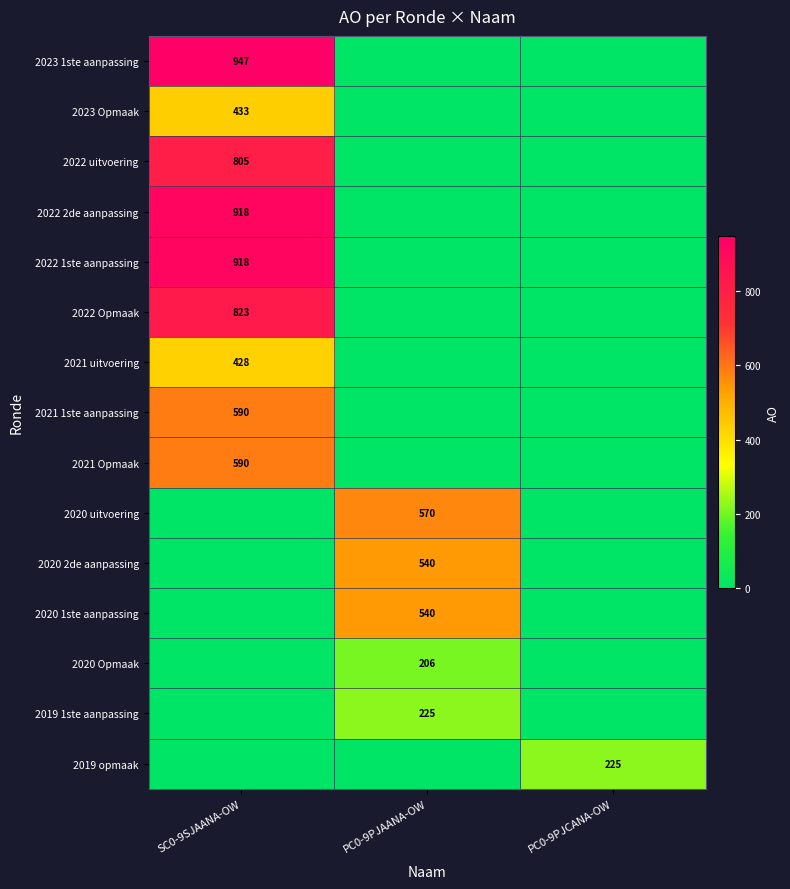

Is it true that 2020 uitvoering equals 944 at PC0-9PJAANA-OW?

False